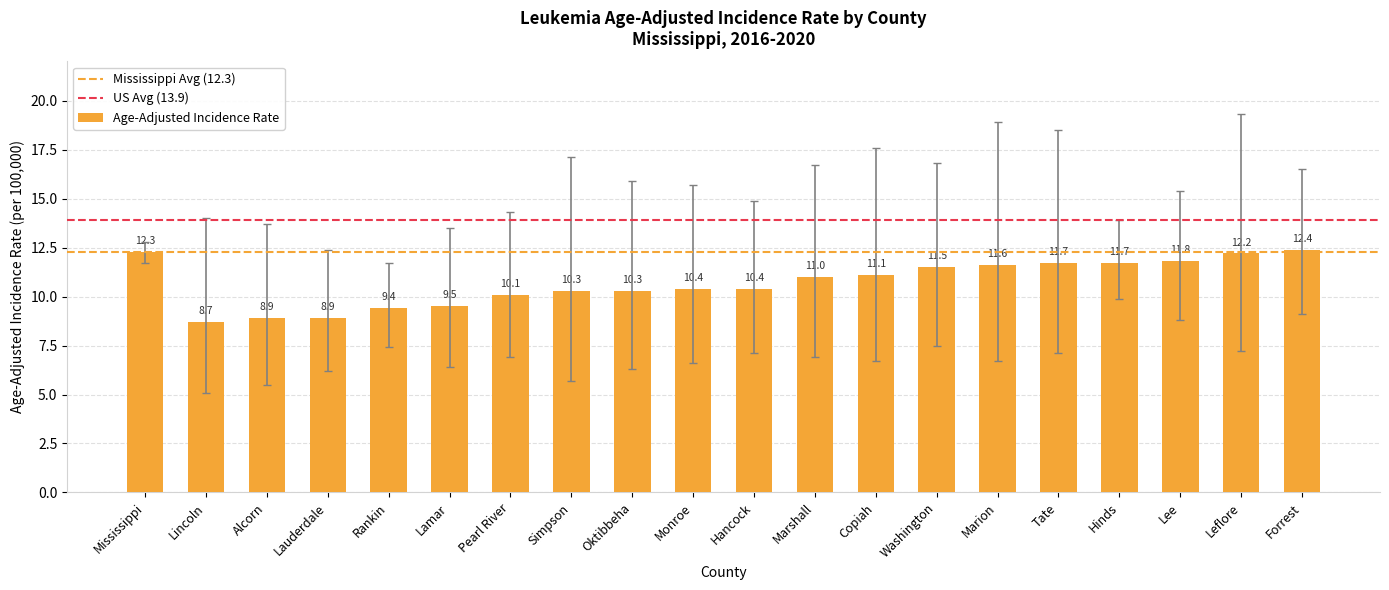

The value at Simpson is 15.7. True or false?

False